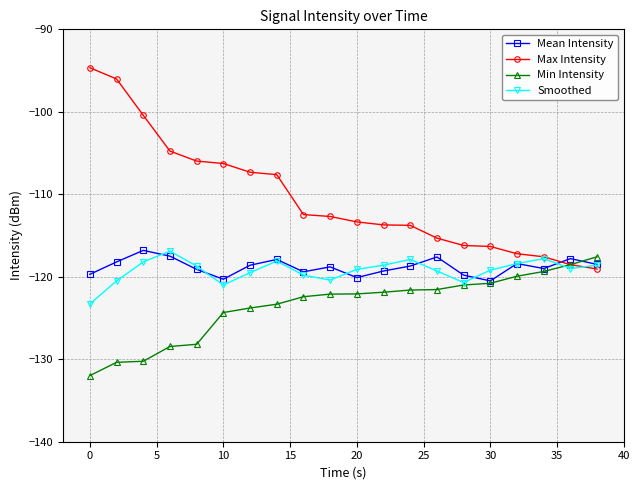

Is this an area chart (filled region under the line)?

No